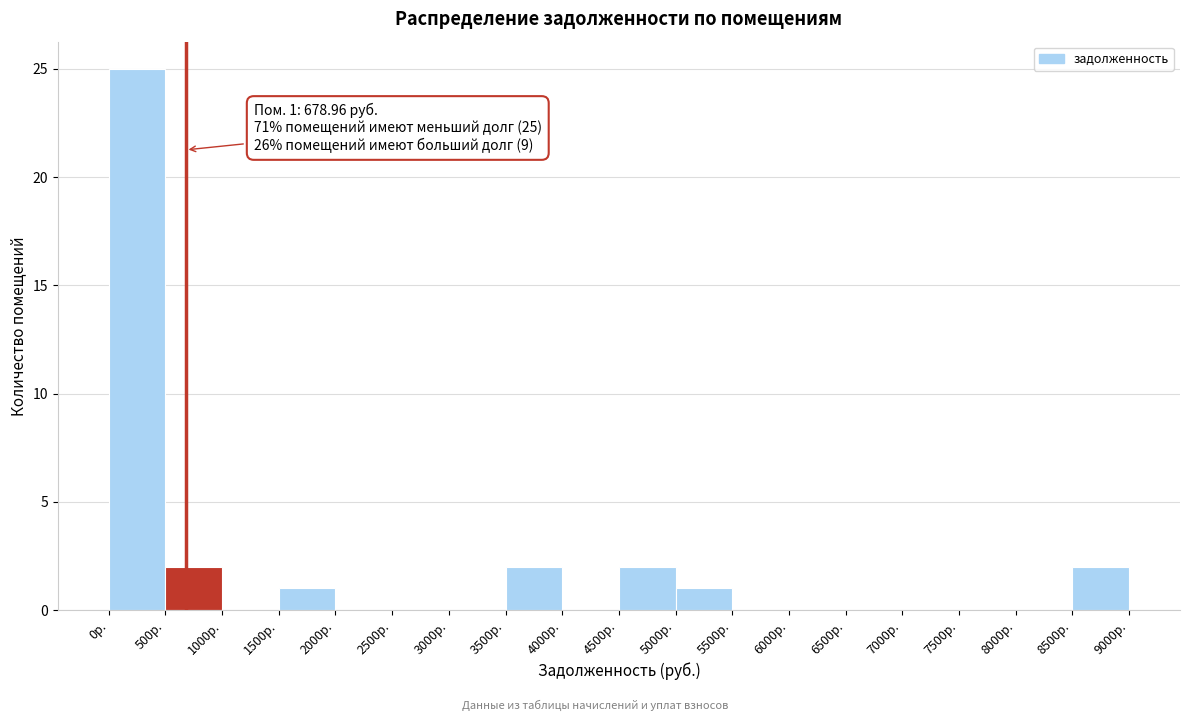

Over which range of the x-axis is the bar tallest?

0 to 500